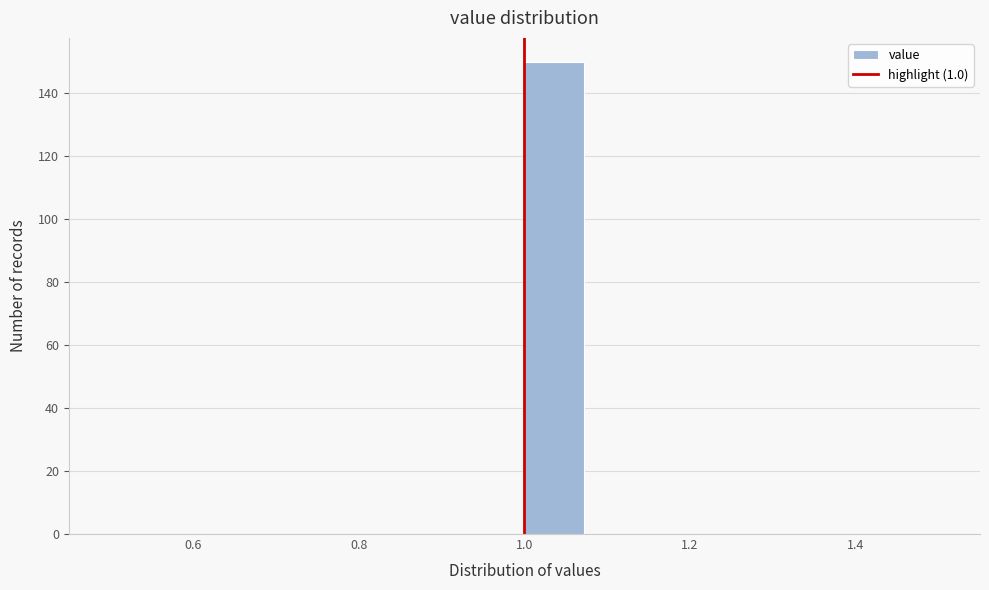

Around what value on the x-axis is the tallest bar? Give the approximate position of its centre, as read against the axis.

1.04